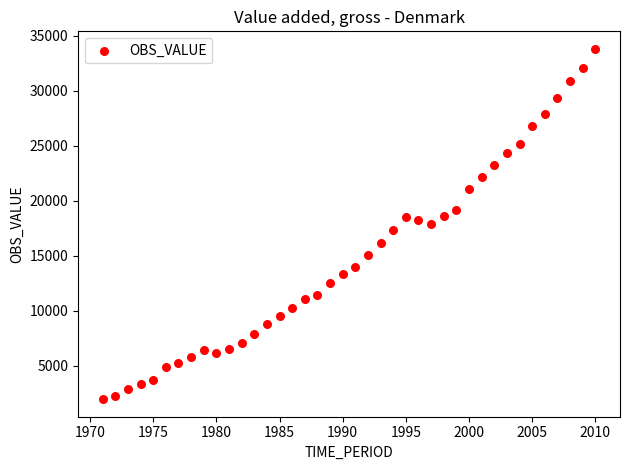

What is the range of X values (max minus min)?

39.0